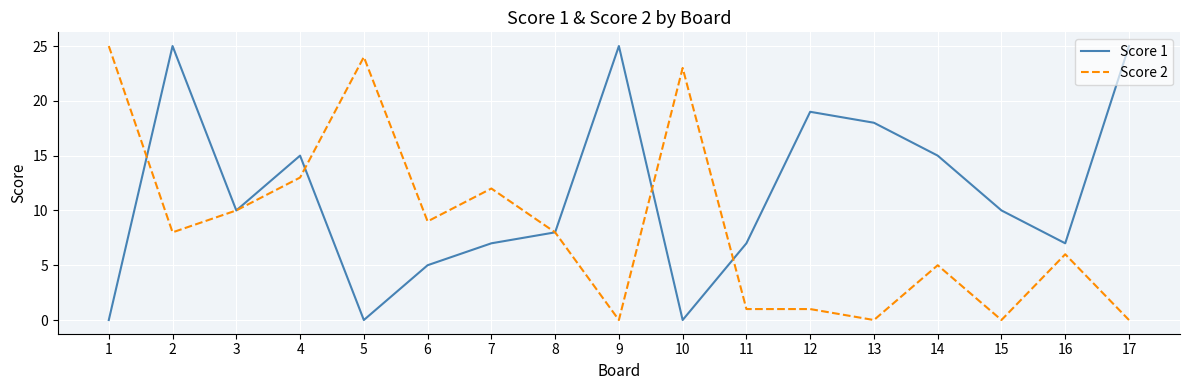

Between 5 and 13, which series saw the biggest shift?

Score 2